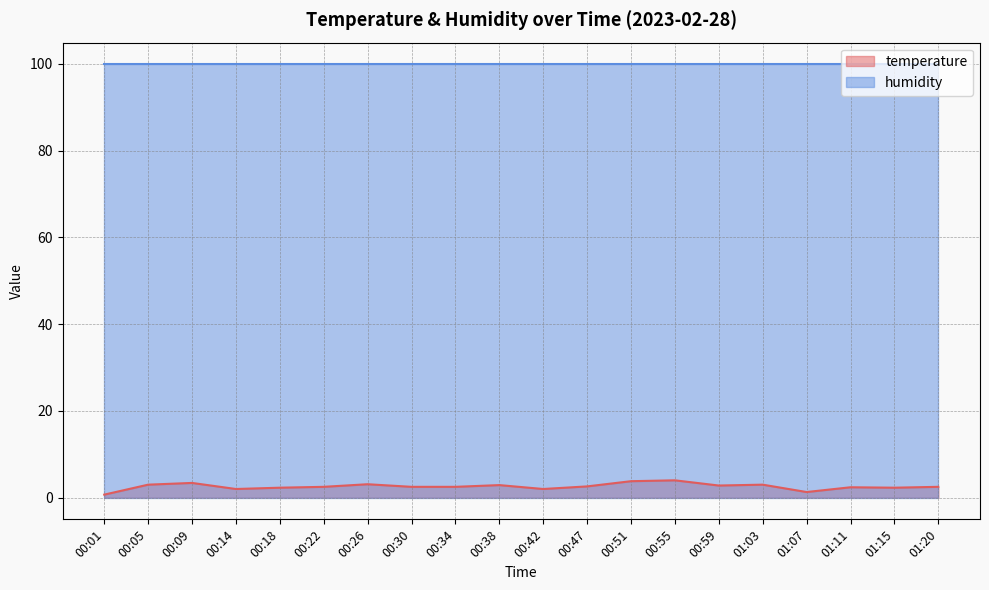

True or false: the data shows 2.5 at 01:20.

True